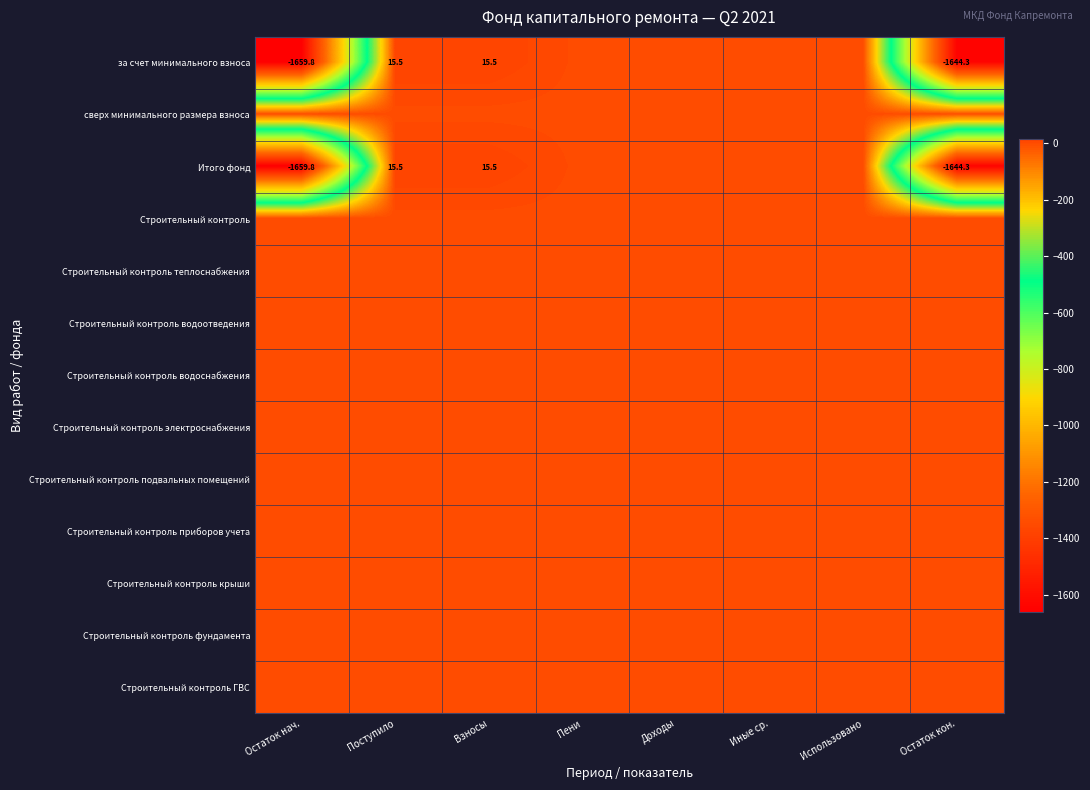

True or false: Итого фонд has a value of -1659.8 at Остаток нач..

True